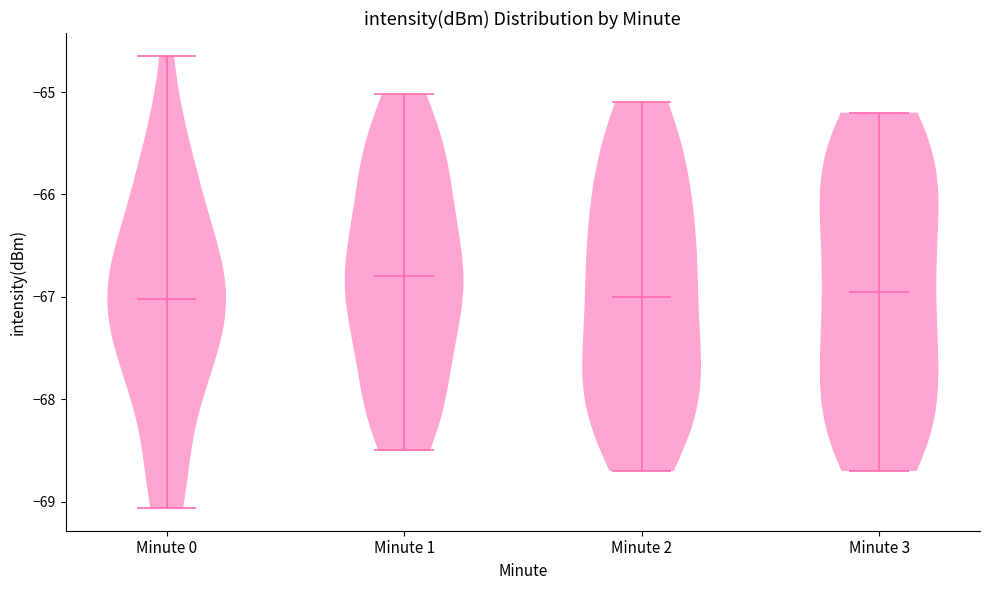

Reading left to right, read every violin against the y-axis: where its median line is, and the lowest and highest points it reaches. The values are not printed on the chart, so give them approximately, as read against the axis.

Minute 0: median line -67.0, lowest point -69.1, highest point -64.6
Minute 1: median line -66.8, lowest point -68.5, highest point -65.0
Minute 2: median line -67.0, lowest point -68.7, highest point -65.1
Minute 3: median line -66.9, lowest point -68.7, highest point -65.2